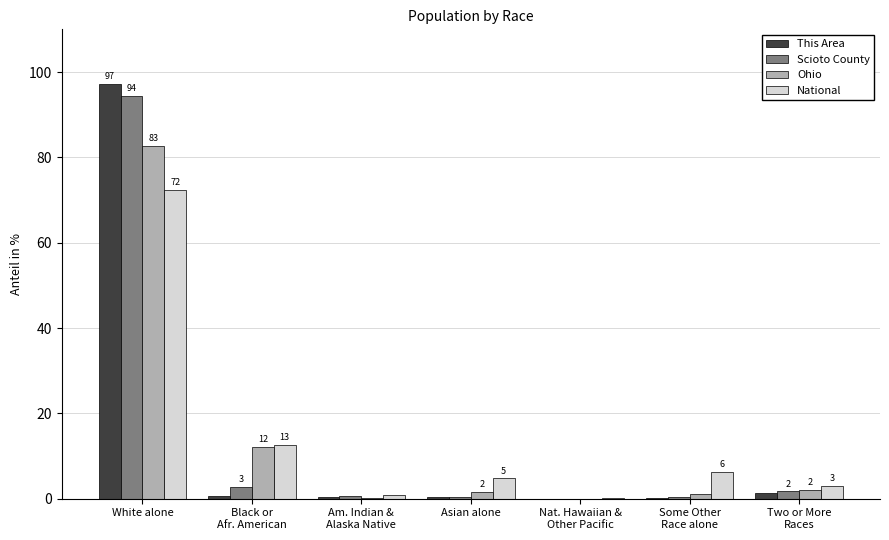

At which category does the chart reach its peak across all series?

White alone